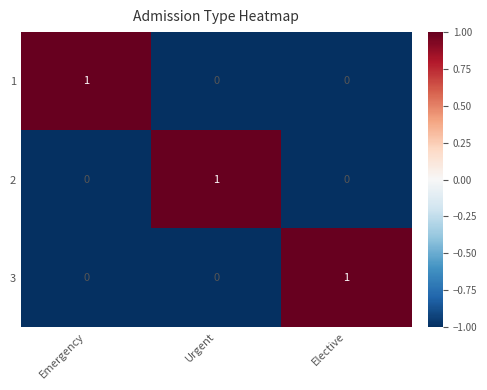

How many 2 values are between 0 and 1?

3